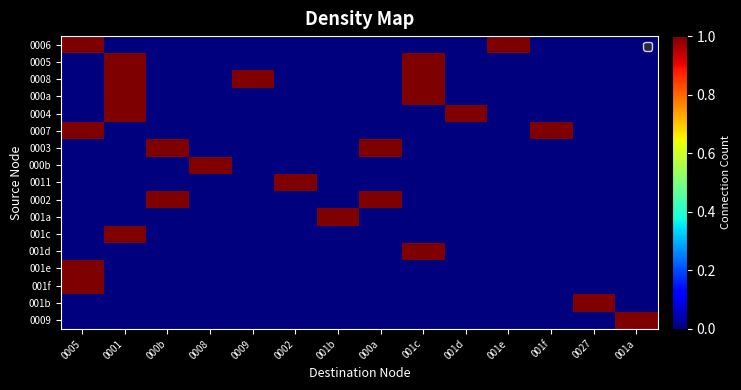

Which has a higher value, 0009 or 001d?

0009